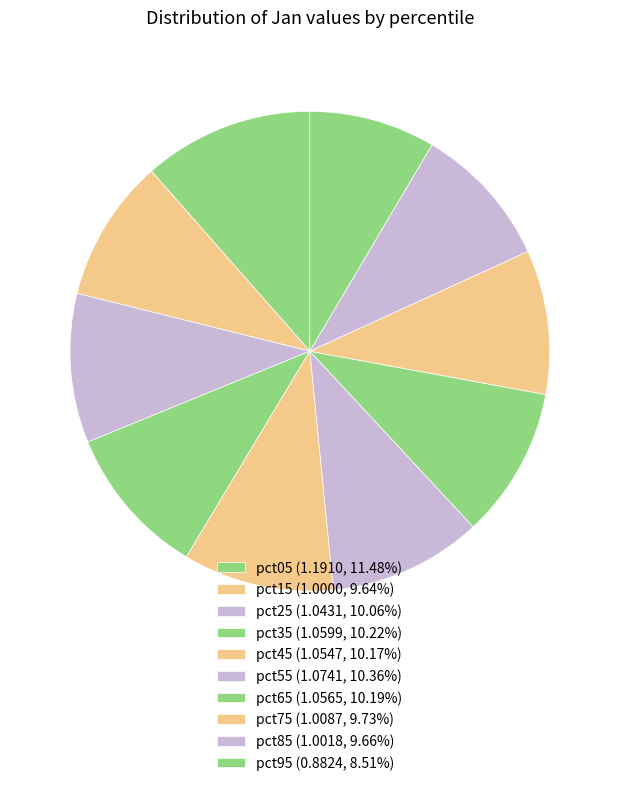

Which slice is the largest?

pct05